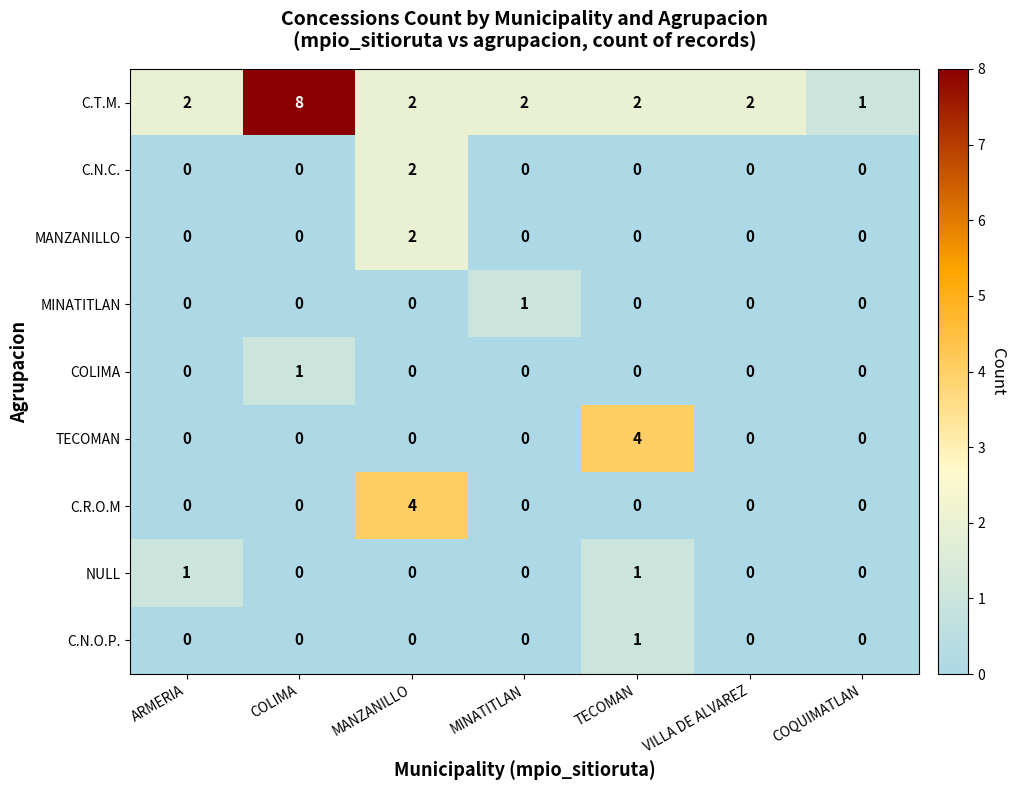

At which label does MINATITLAN reach its peak?

MINATITLAN